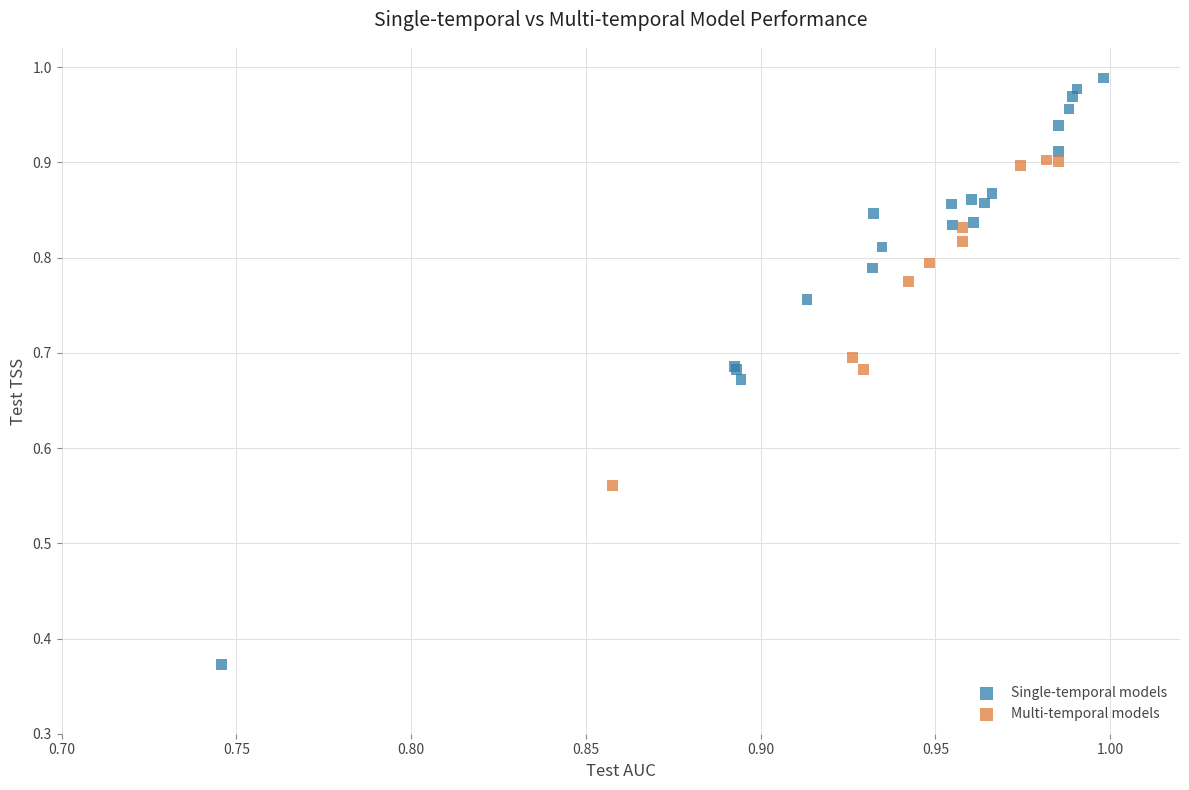

Which series reaches the minimum Y coordinate?

Single-temporal models